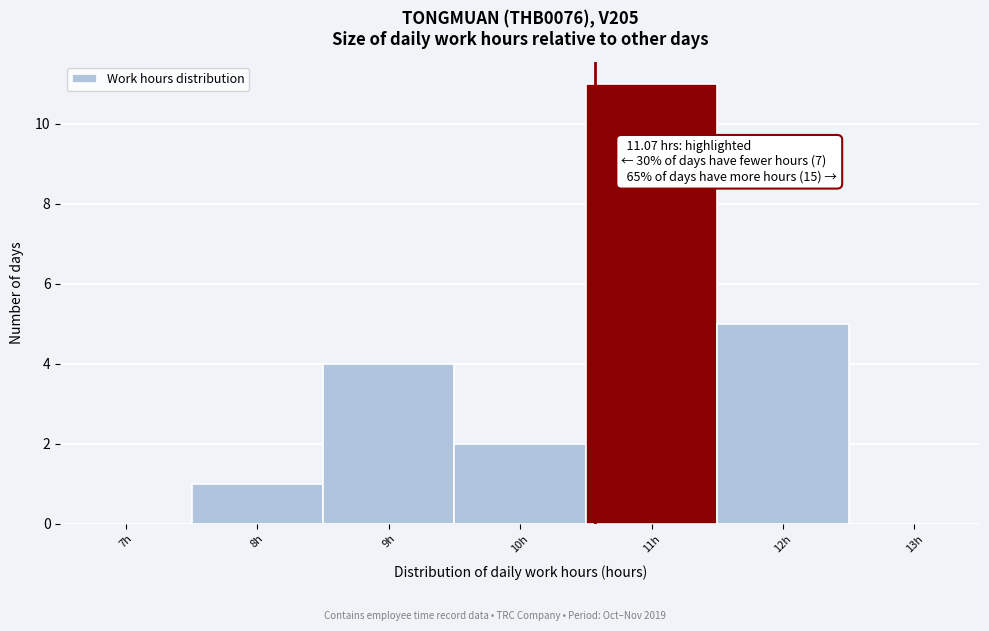

Reading left to right, transcribe all the data shown in this chart.

7h=0	8h=1	9h=4	10h=2	11h=11	12h=5	13h=0